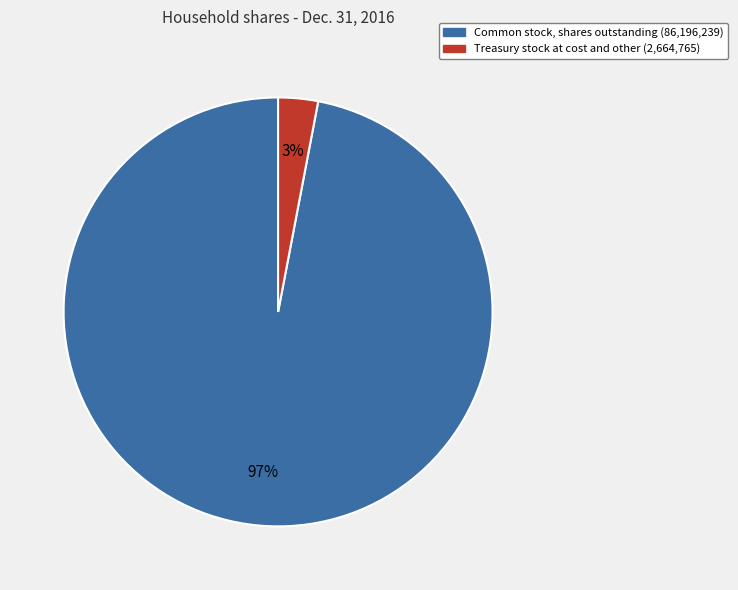

Is there a majority slice in this chart?

Yes